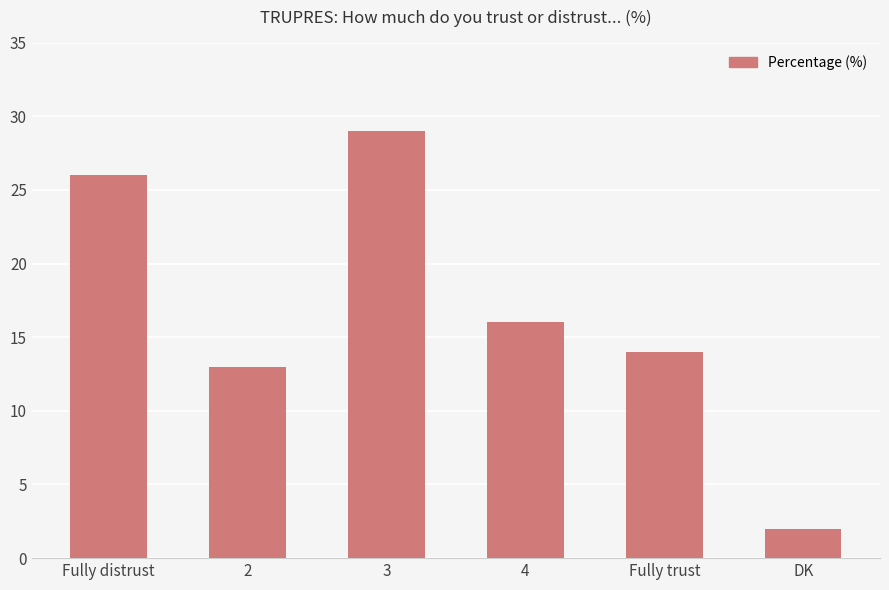

What is the label of the 4th bar from the right?

3